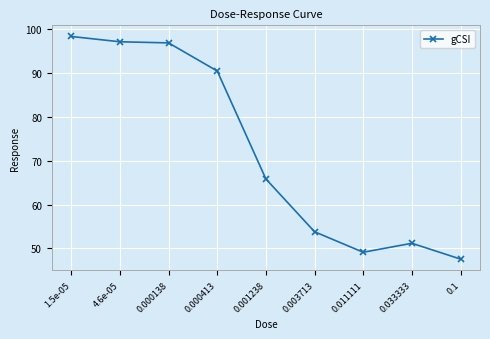

The value at 1.5e-05 is 98.3. True or false?

True